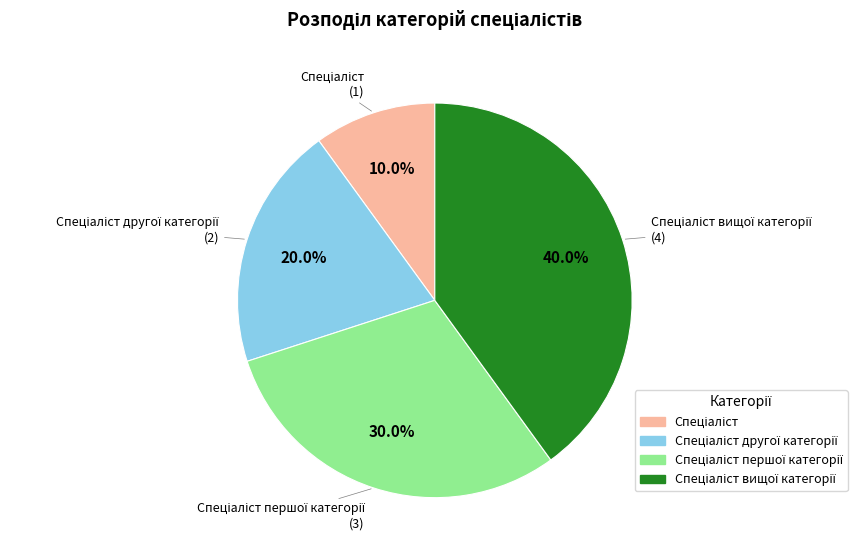

Is there any slice that represents more than half of the pie?

No